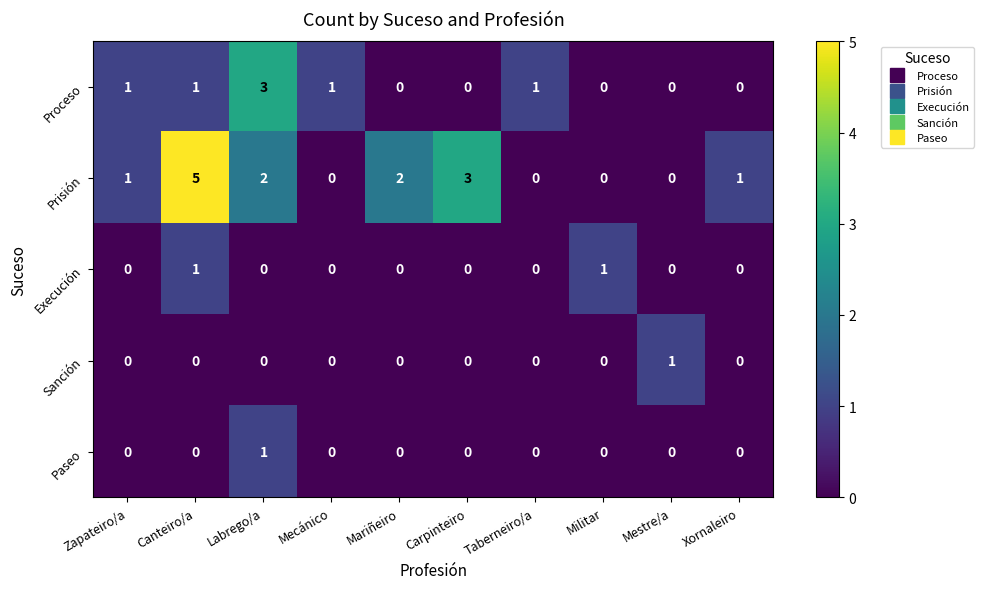

Count the Execución values in the range 0 to 1.

10